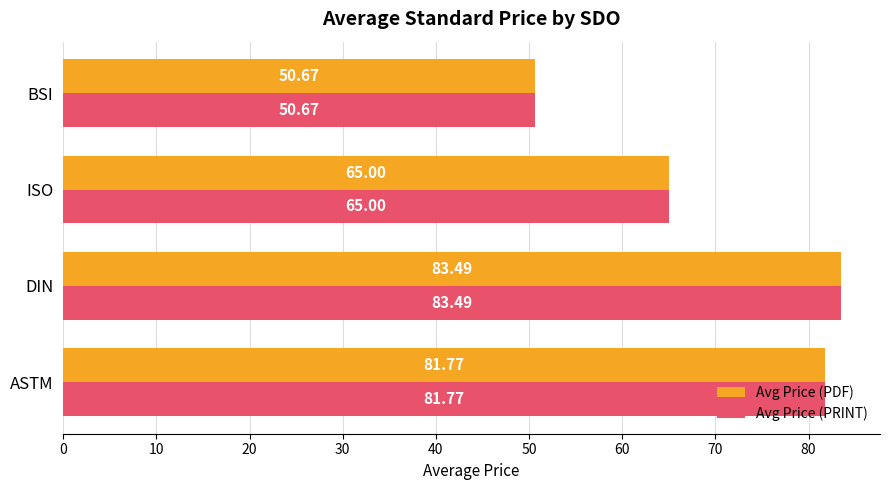

Which category has the lowest value across all series?

BSI